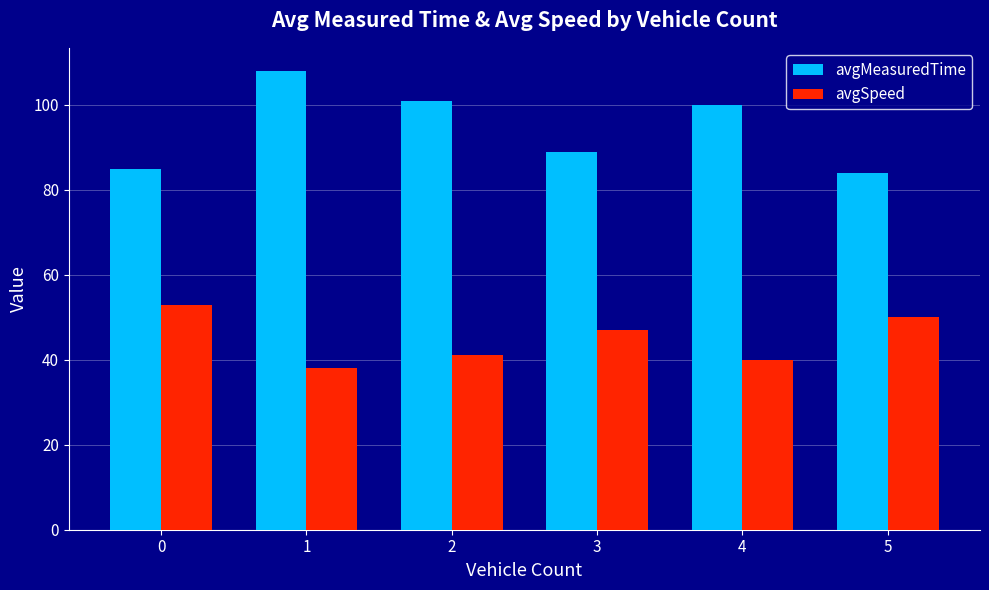

Rank the series by their average value, from highest to lowest.

avgMeasuredTime, avgSpeed